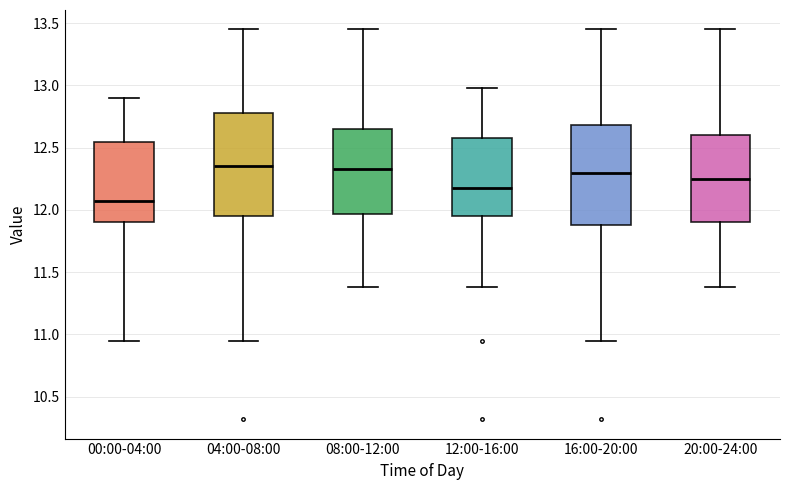

Where does the median line of the box for 20:00-24:00 sit on the y-axis? The values are not printed on the chart, so give them approximately, as read against the axis.

12.25